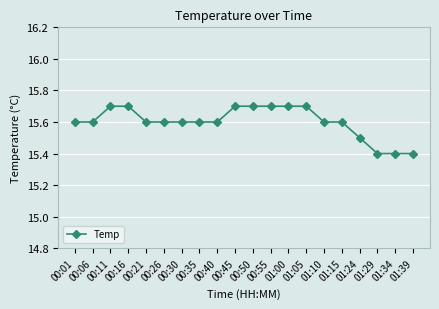

What is the change in value from 00:35 to 01:05?

+0.1